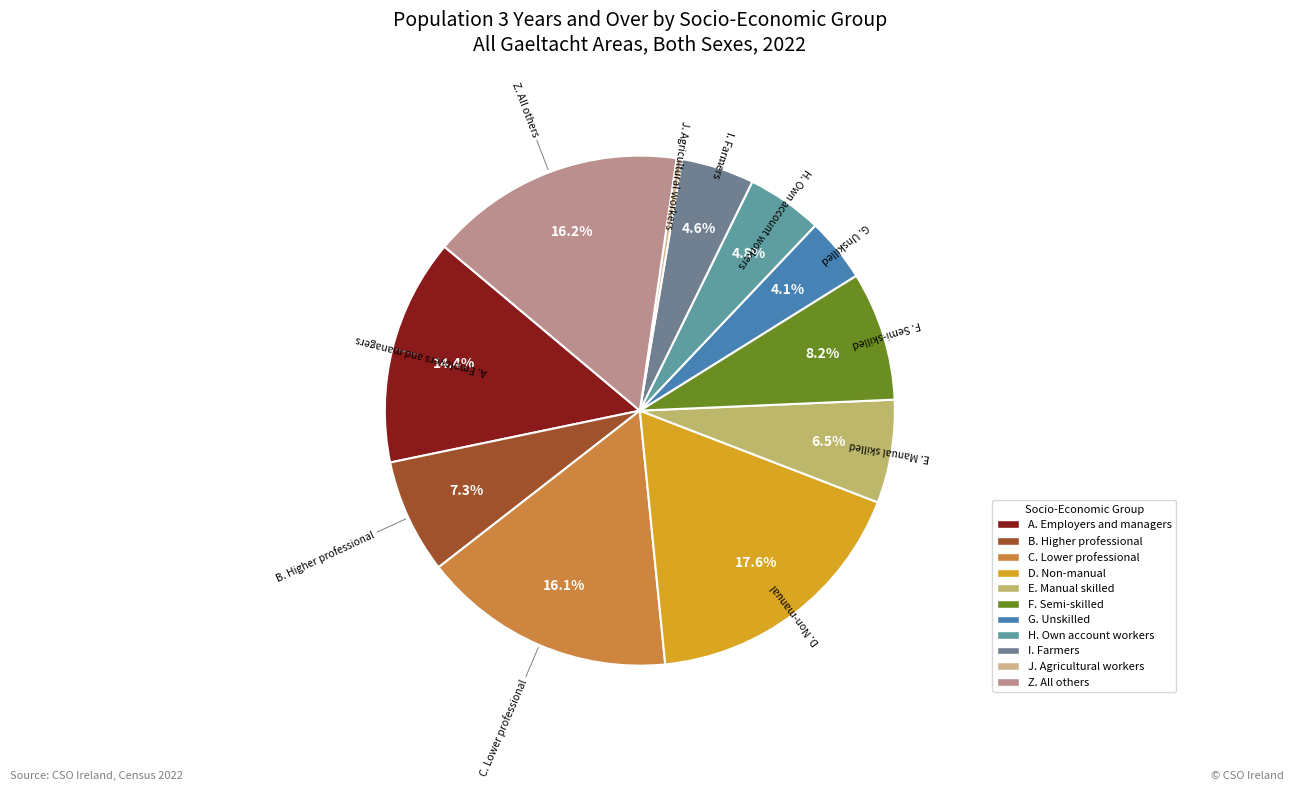

The A. Employers and managers slice represents 14% of the pie. True or false?

True